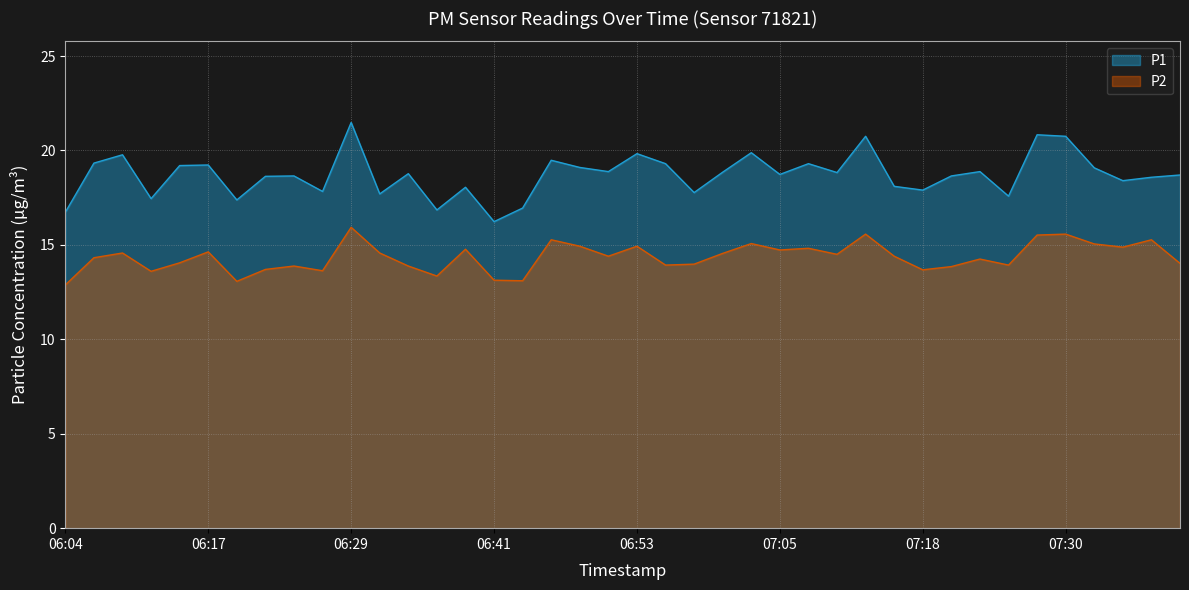

What is the difference between the second highest and second lowest values in the P1 series?

4.1